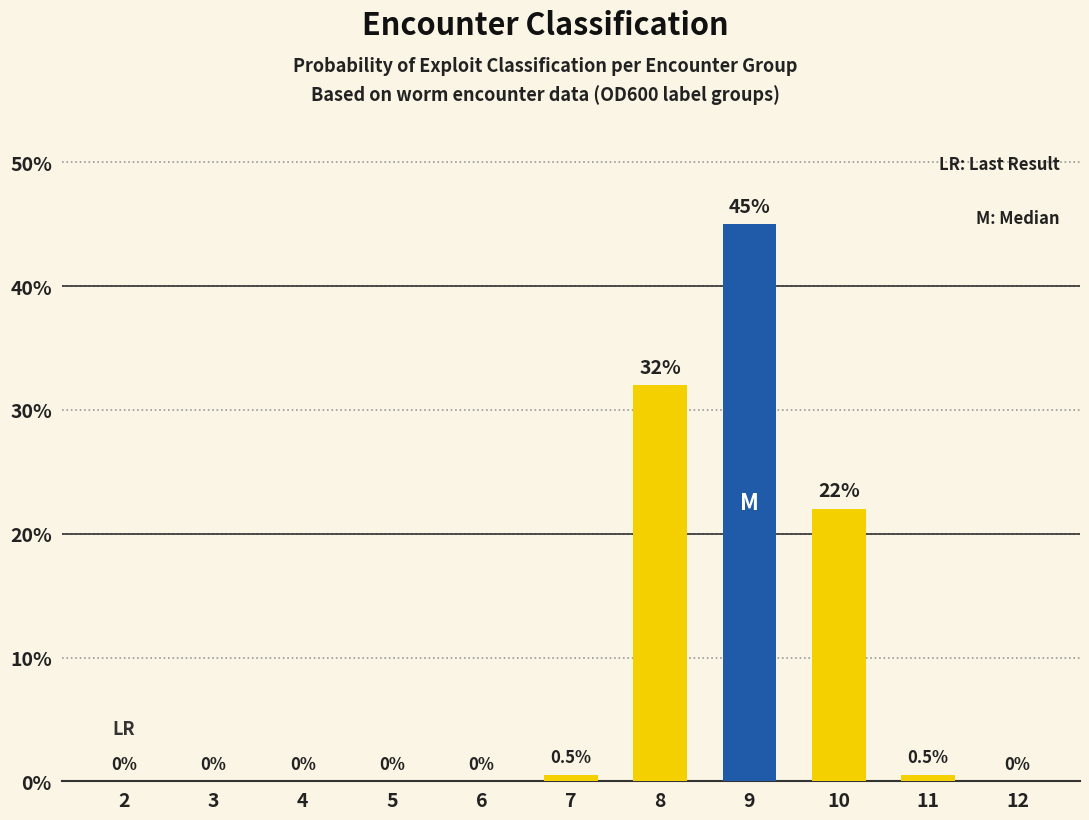

Reading left to right, extract all data points from this chart.

0.0	0.0	0.0	0.0	0.0	0.5	32.0	45.0	22.0	0.5	0.0